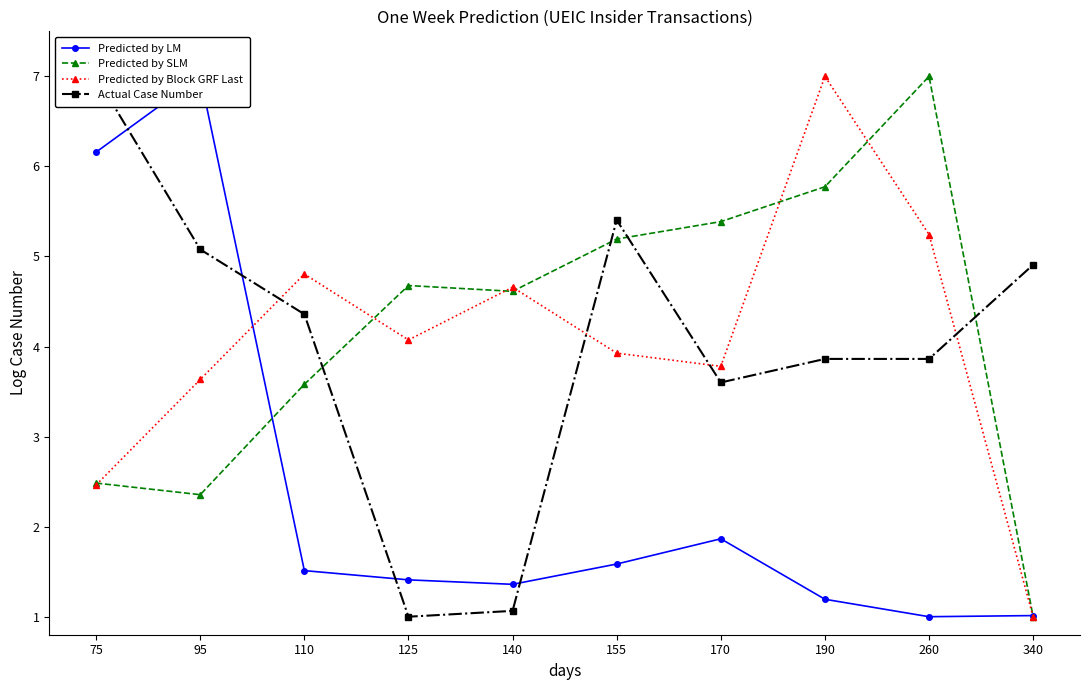

How many lines are shown in the chart?

4